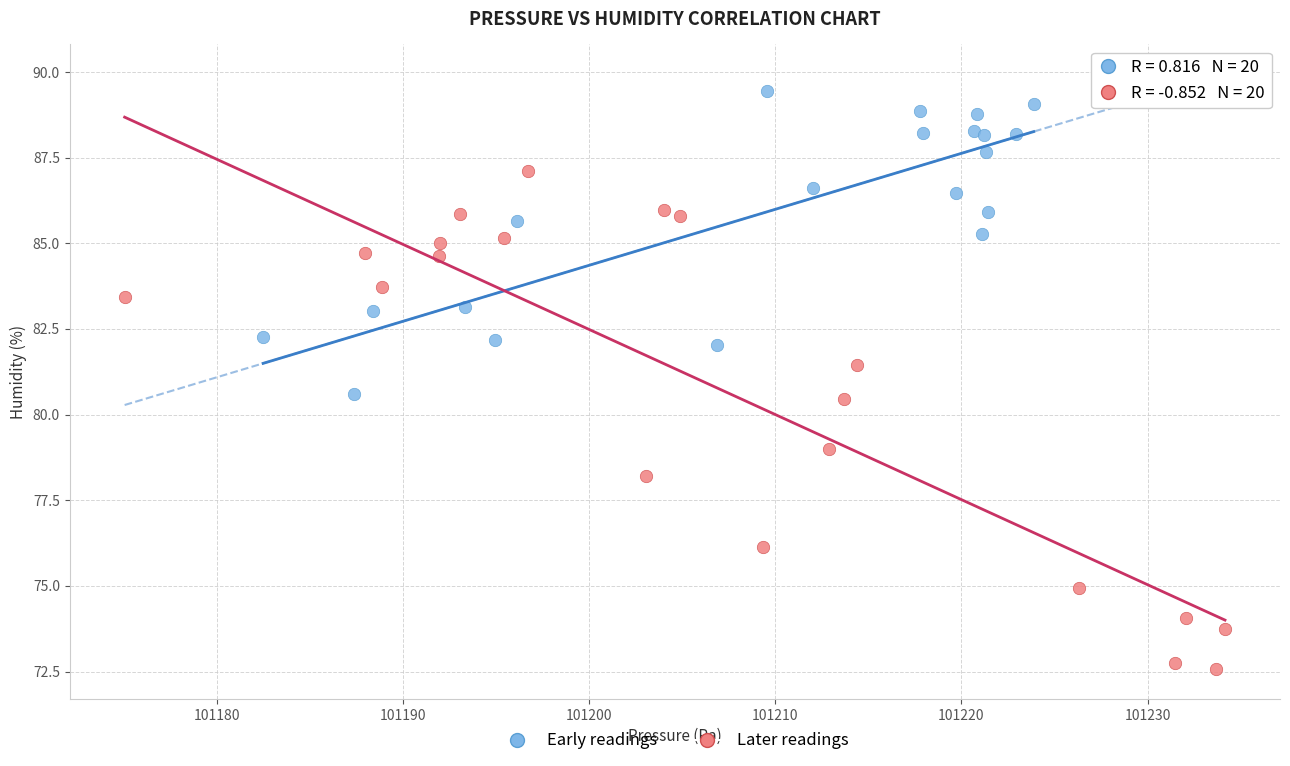

Which series reaches the maximum Y coordinate?

Early readings